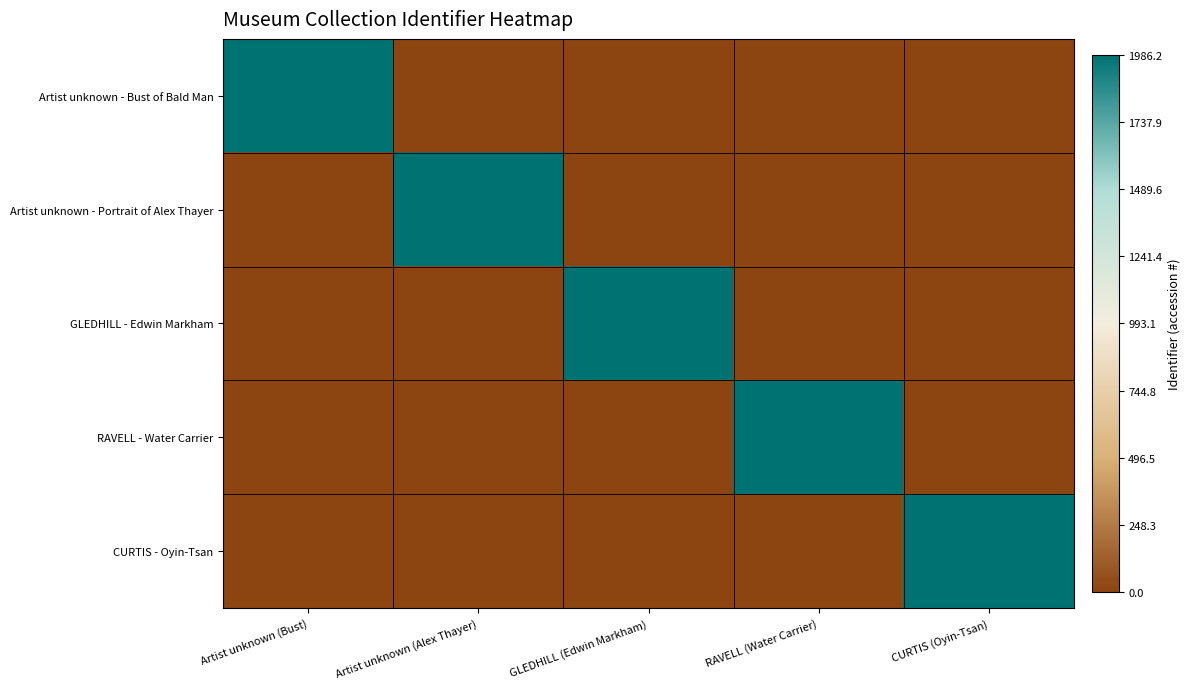

Which series changed the most between Artist unknown (Bust) and CURTIS (Oyin-Tsan)?

Artist unknown - Bust of Bald Man